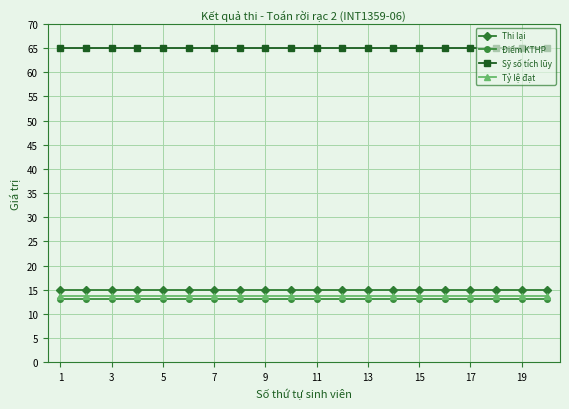

Which series has the largest total across all categories?

Sỹ số tích lũy